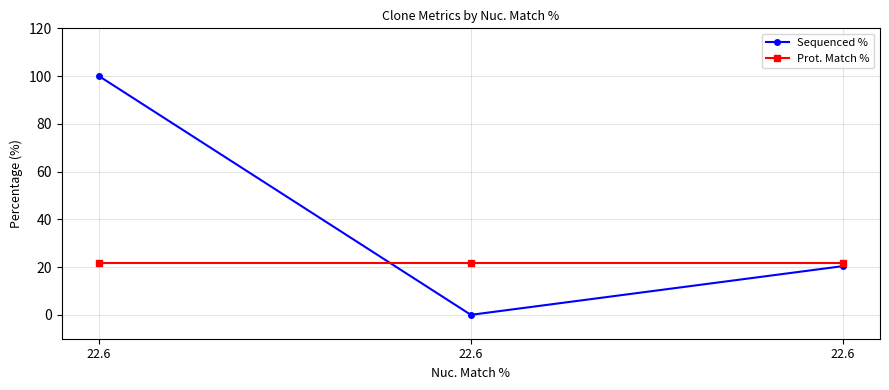

What are all the series names shown in the legend?

Sequenced %, Prot. Match %